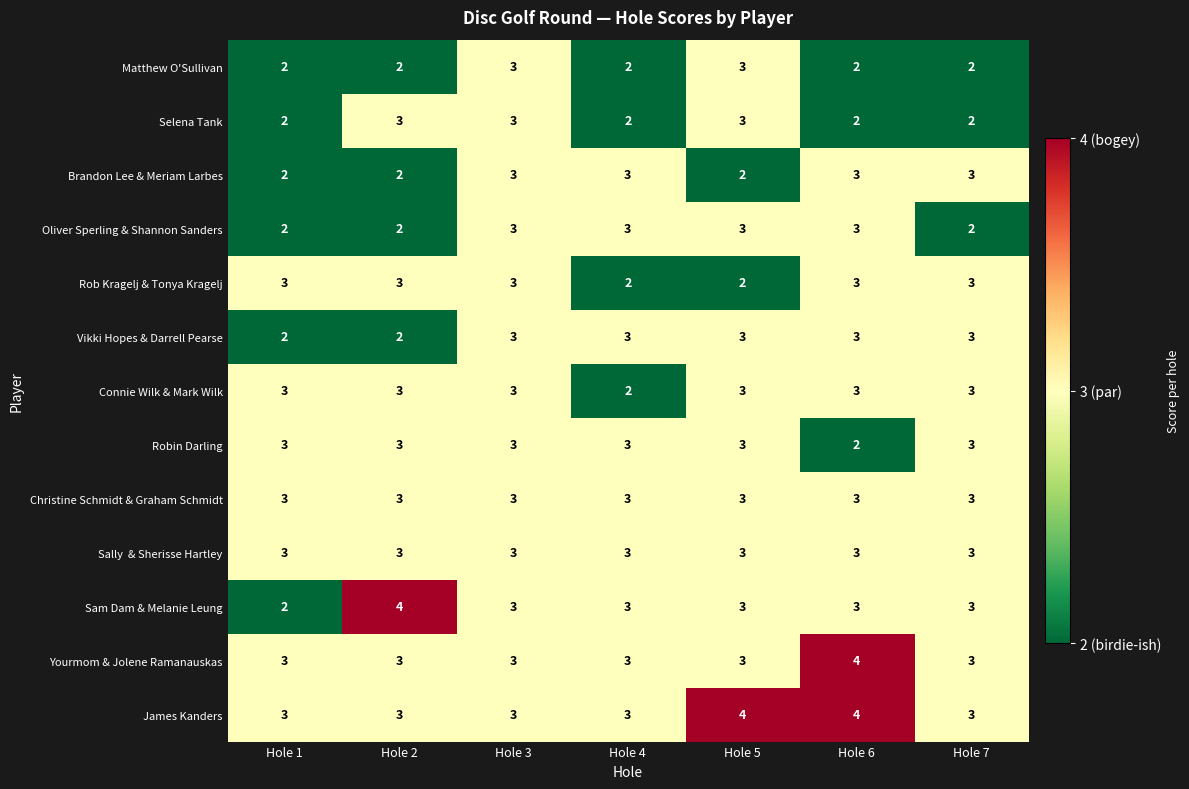

What is the maximum value shown in the chart?

4